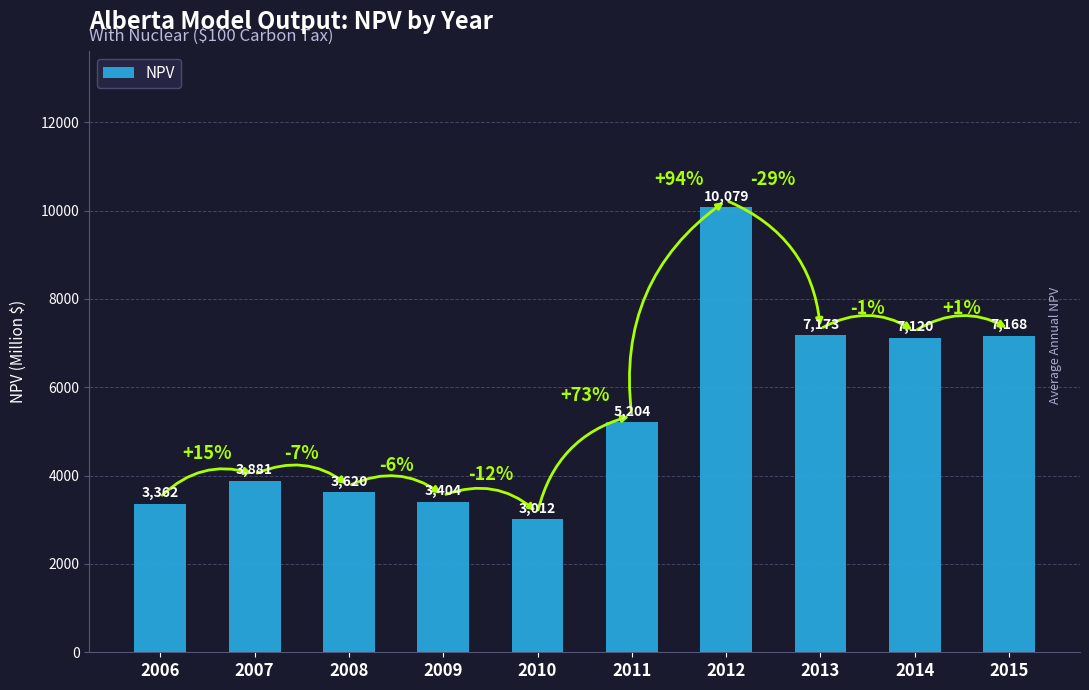

Are the bars grouped side by side (vs. stacked)?

No